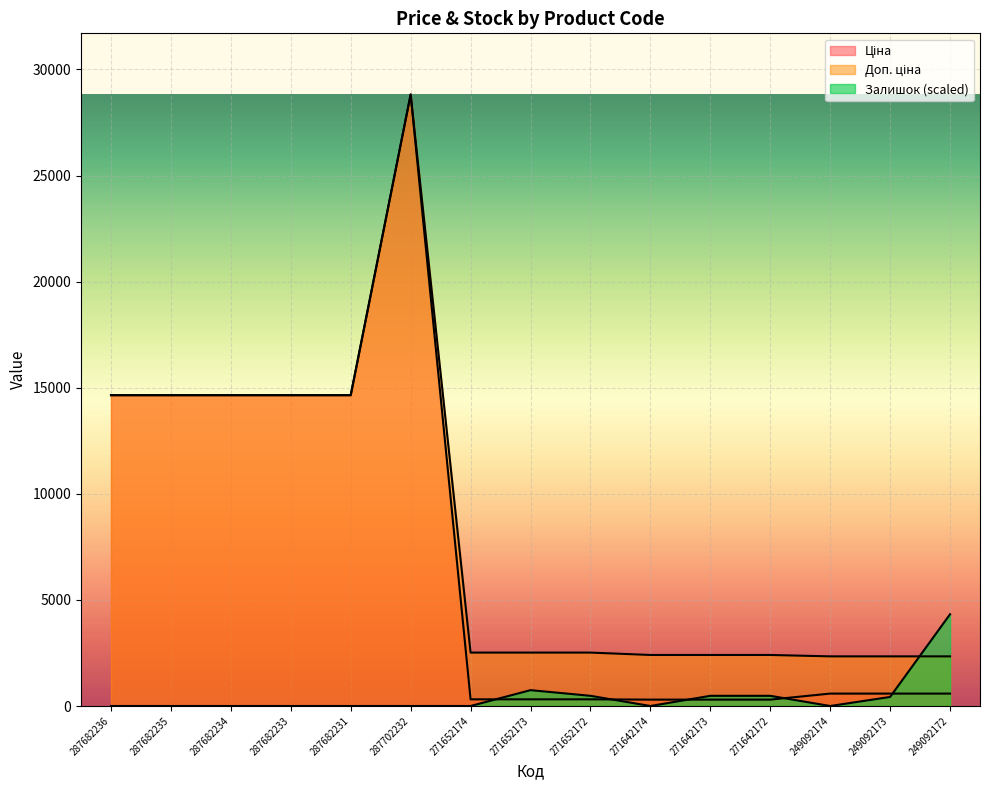

Which series has the widest spread of values?

Ціна